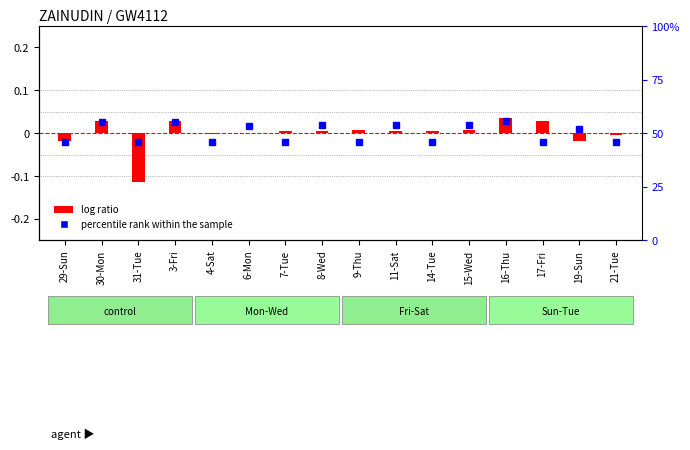

At which category does the chart reach its peak across all series?

16-Thu